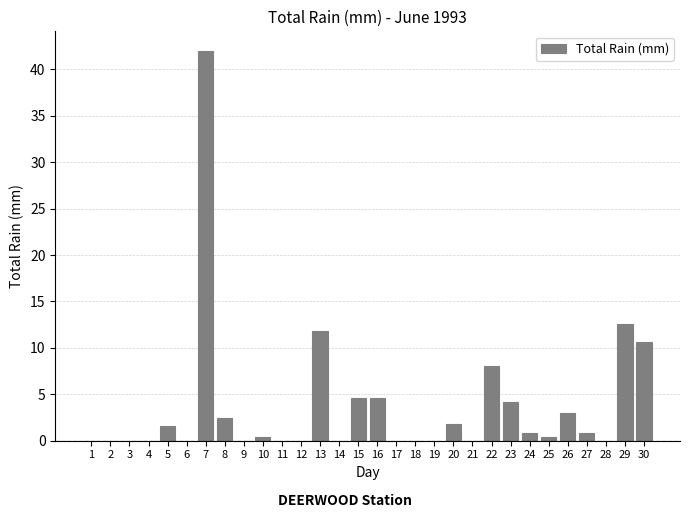

Which label corresponds to the largest value in the chart?

7